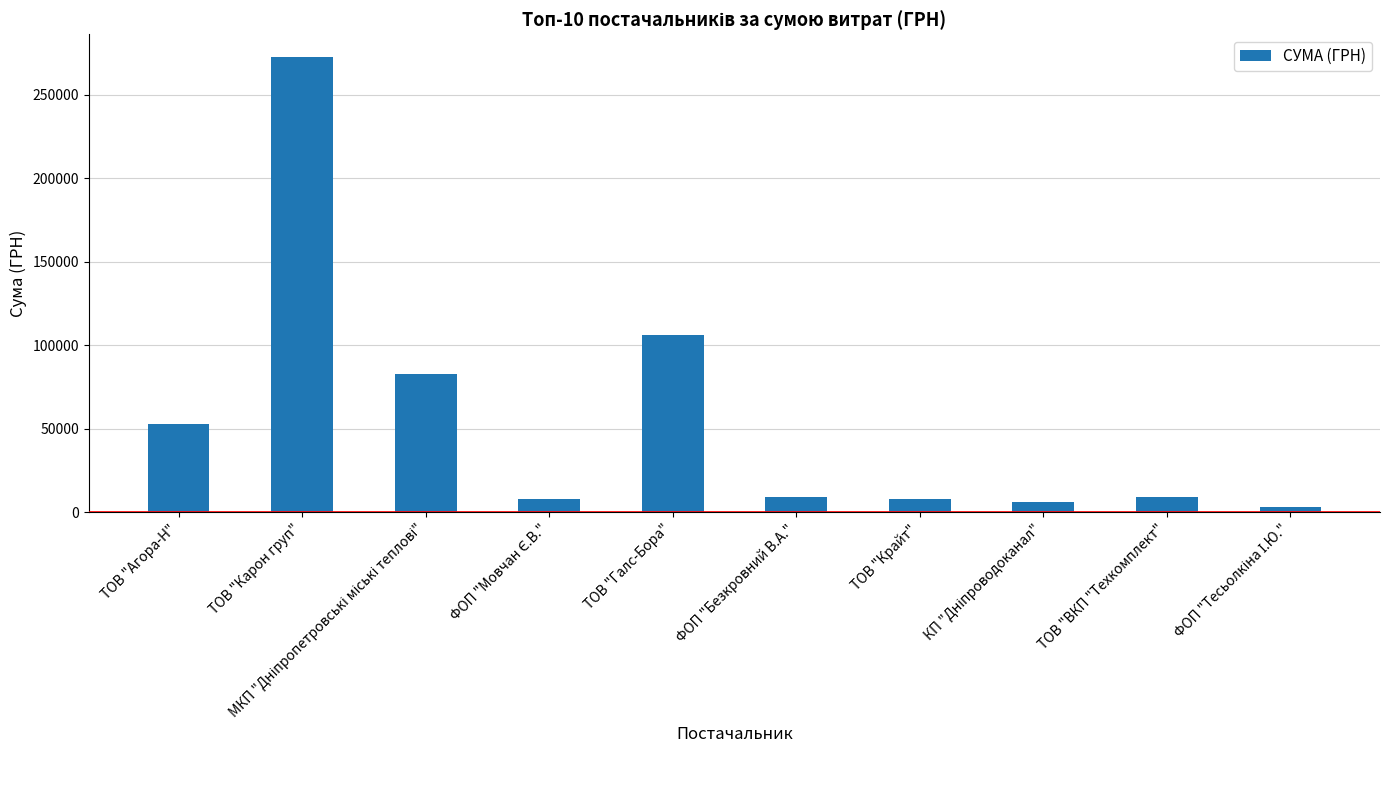

Approximately how many times larger is the value at ТОВ "ВКП "Техкомплект" compared to ФОП "Безкровний В.А."?

1.0